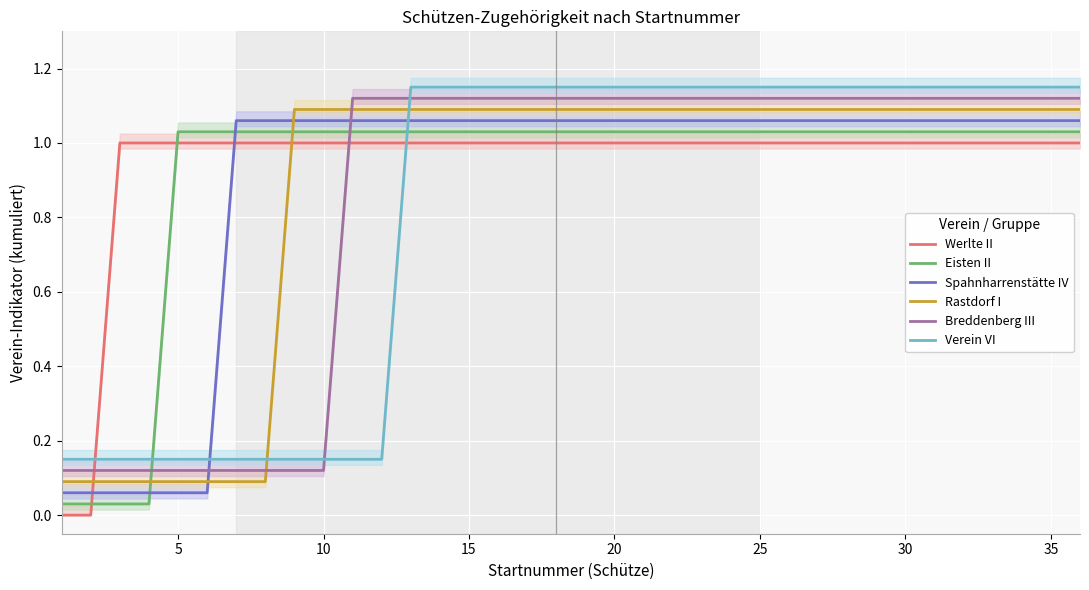

What is the average value of the Werlte II series?

0.9